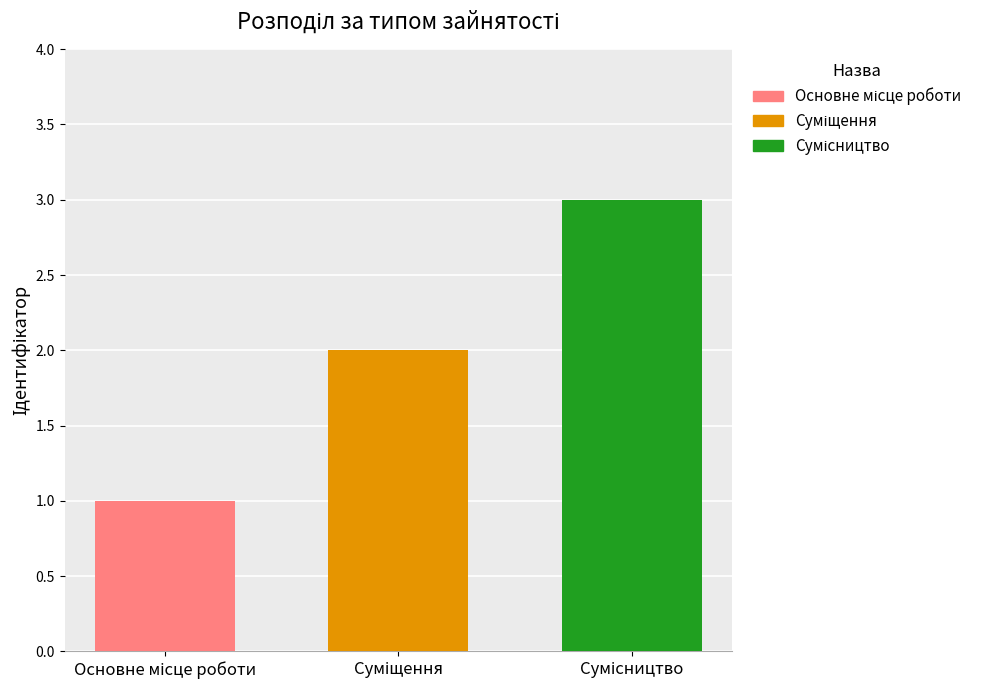

What is the difference between the maximum and minimum values?

2